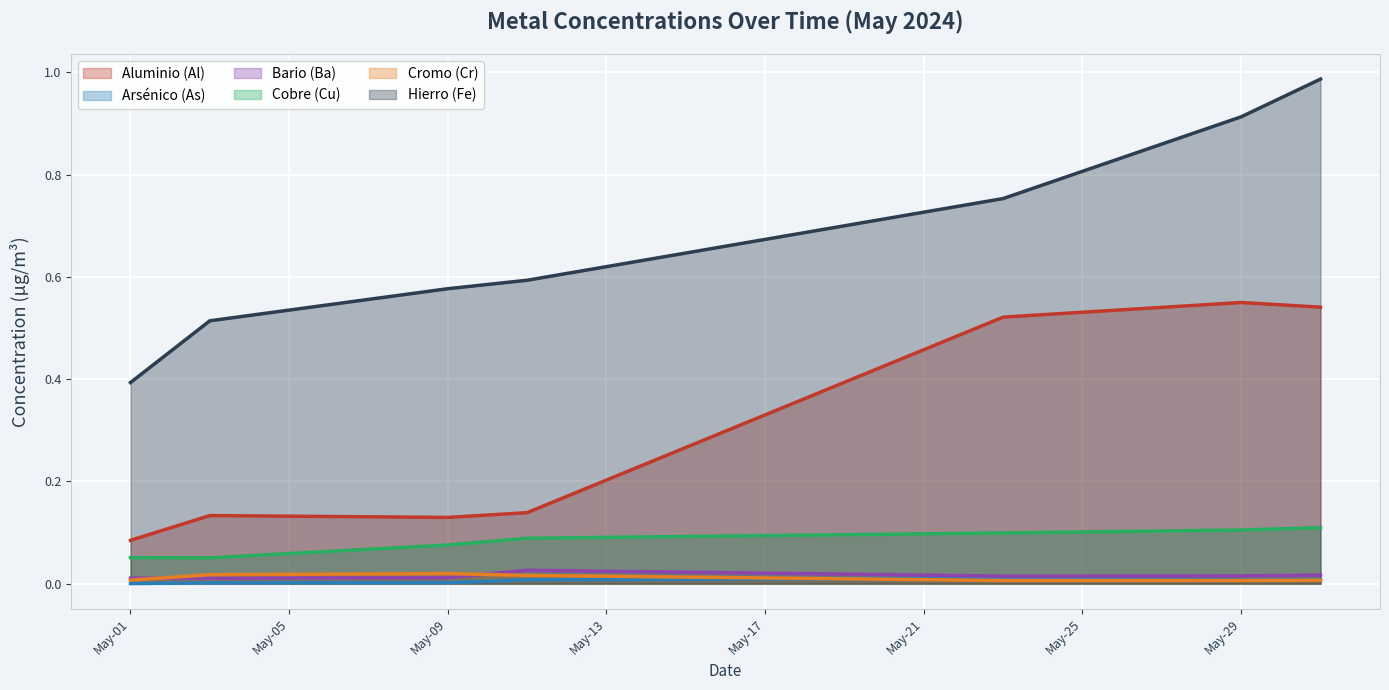

At which category is the sum across all series the highest?

2024-05-31